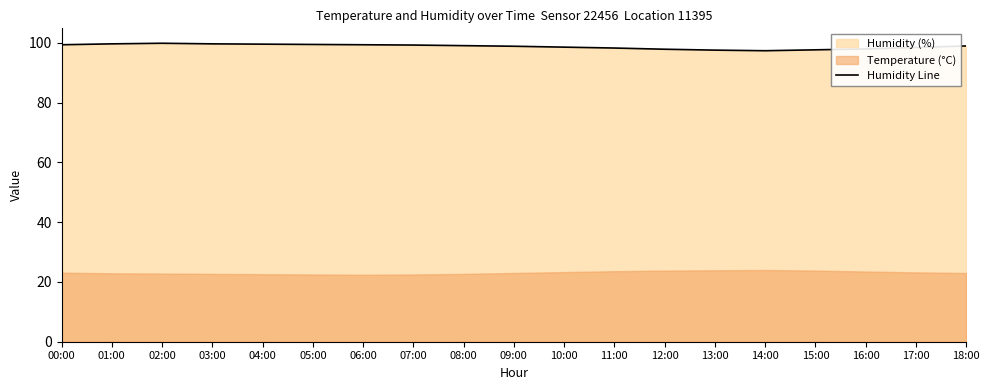

How many interior local valleys (lower than both neighbors) does the data have?

1